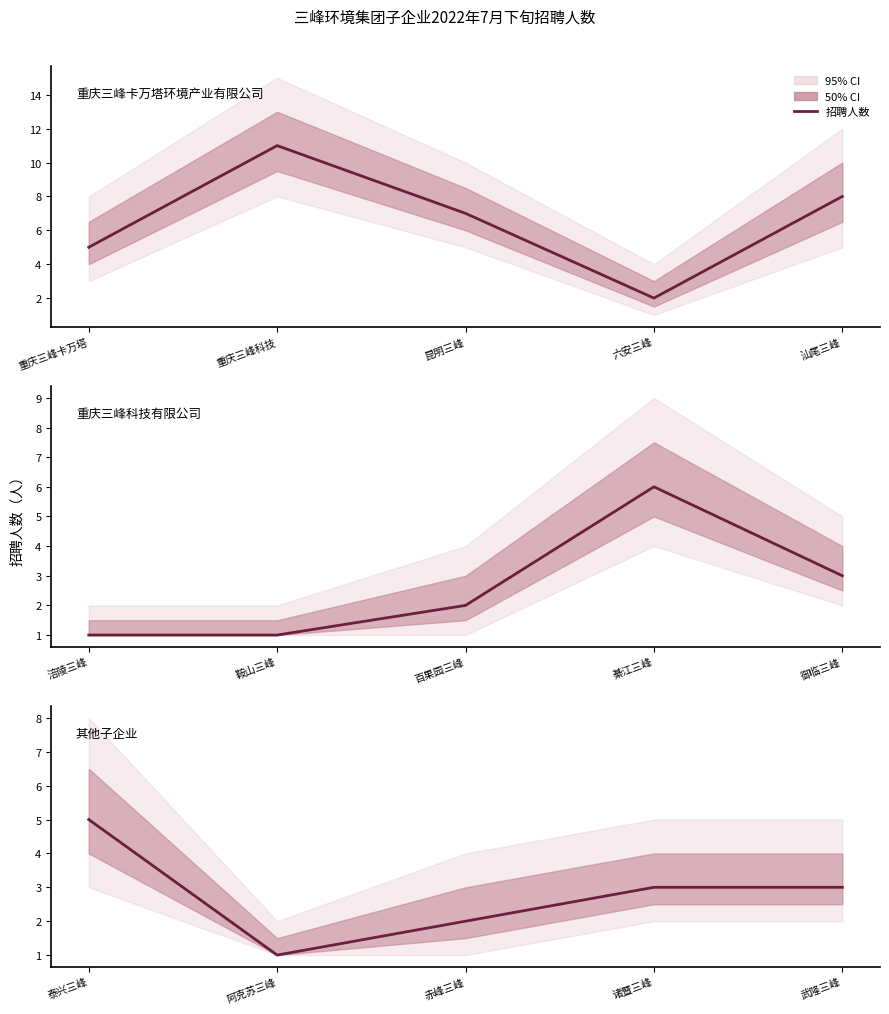

What is the label of the 3rd point from the left?

赤峰三峰